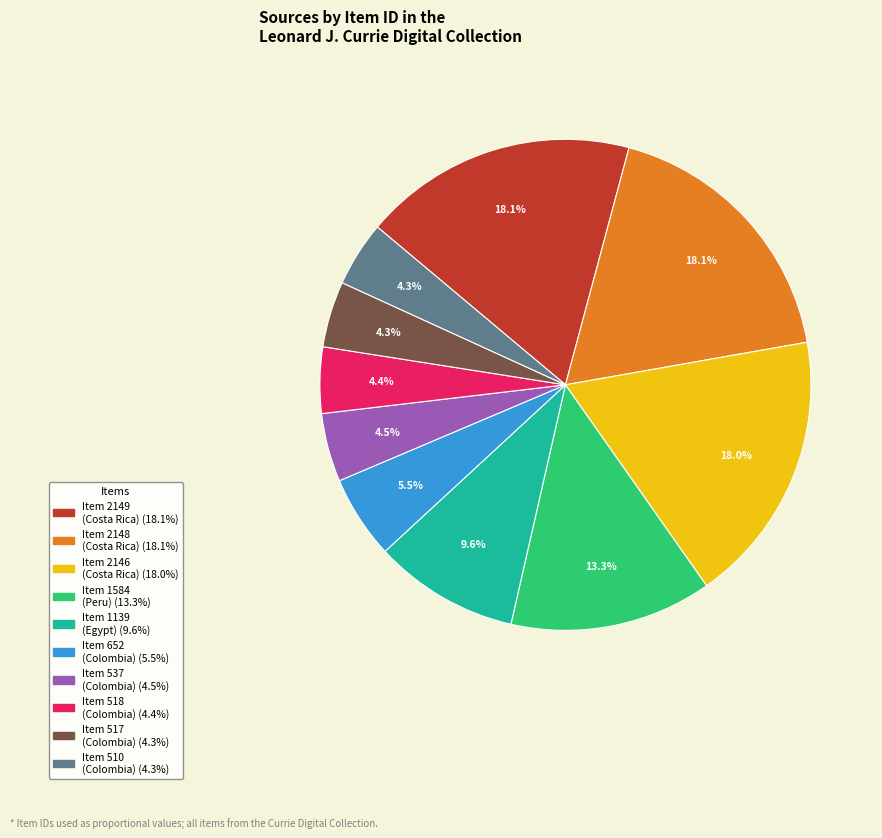

Between Item 510 (Colombia) and Item 2146 (Costa Rica), which is larger?

Item 2146 (Costa Rica)